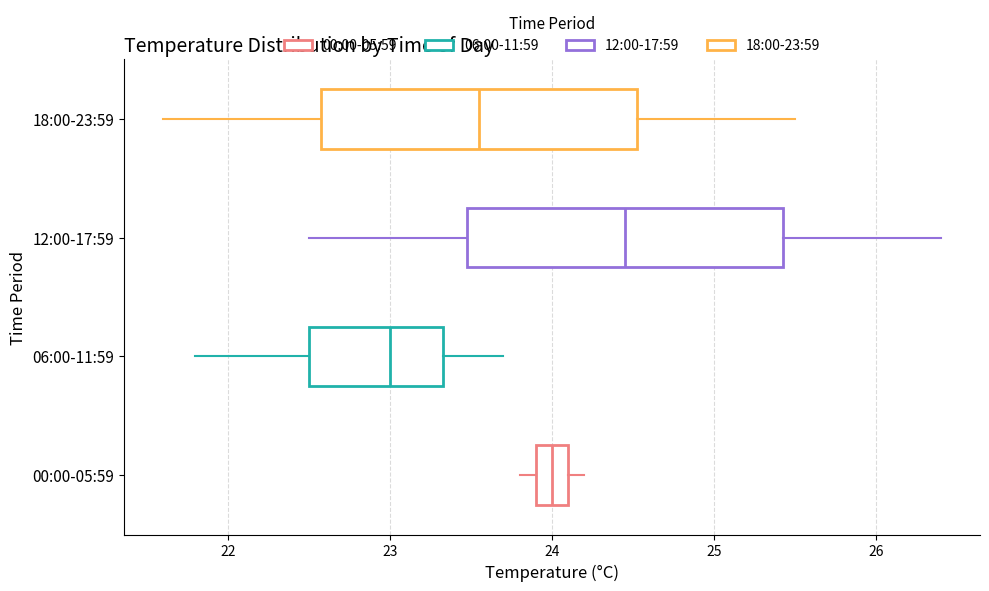

Which box's median line is the furthest to the right?

12:00-17:59